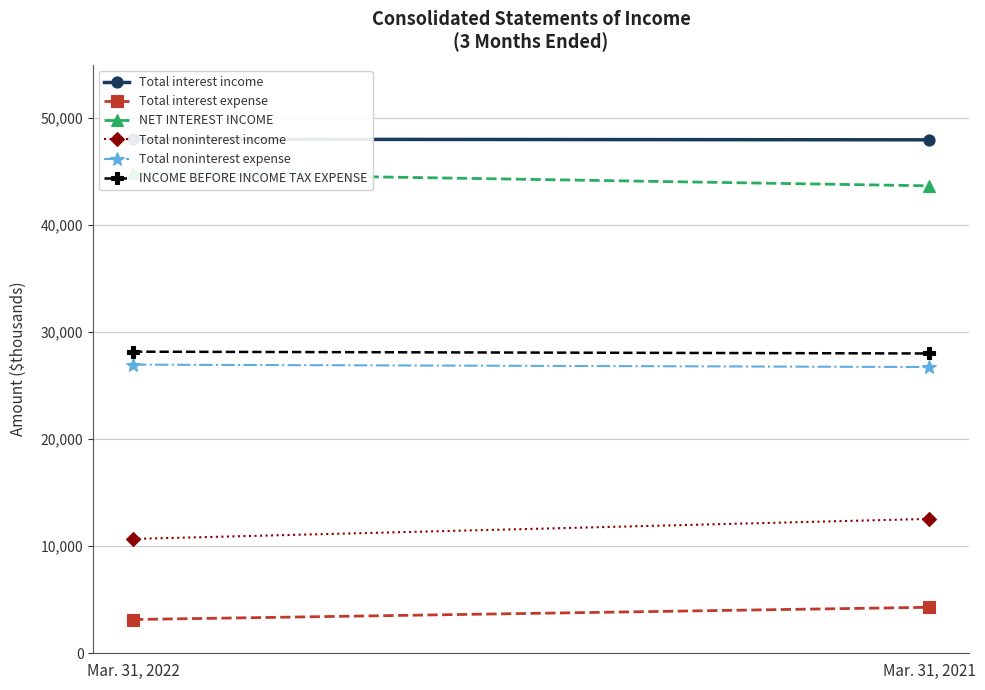

What is the value of the Total noninterest income point at the 2nd from the left?

12557